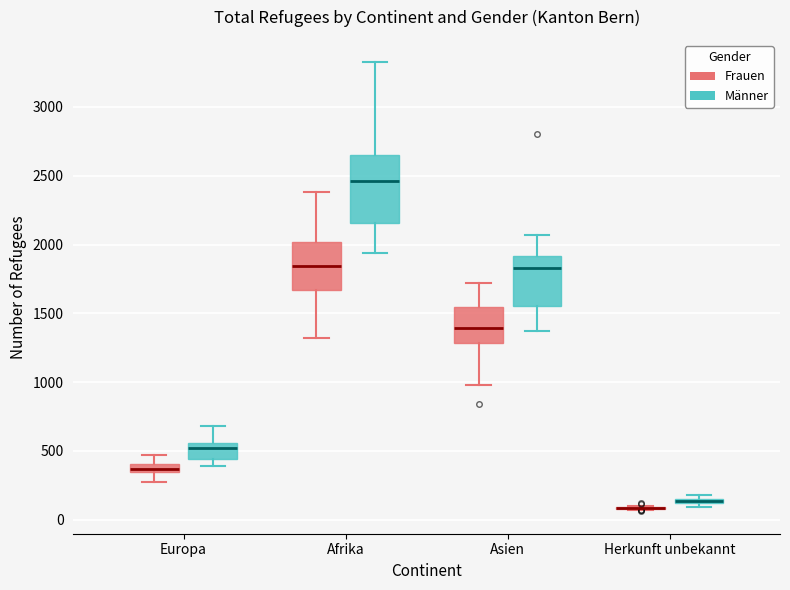

Comparing the boxes themselves (not the whiskers), which one is the tallest?

Afrika (Männer)